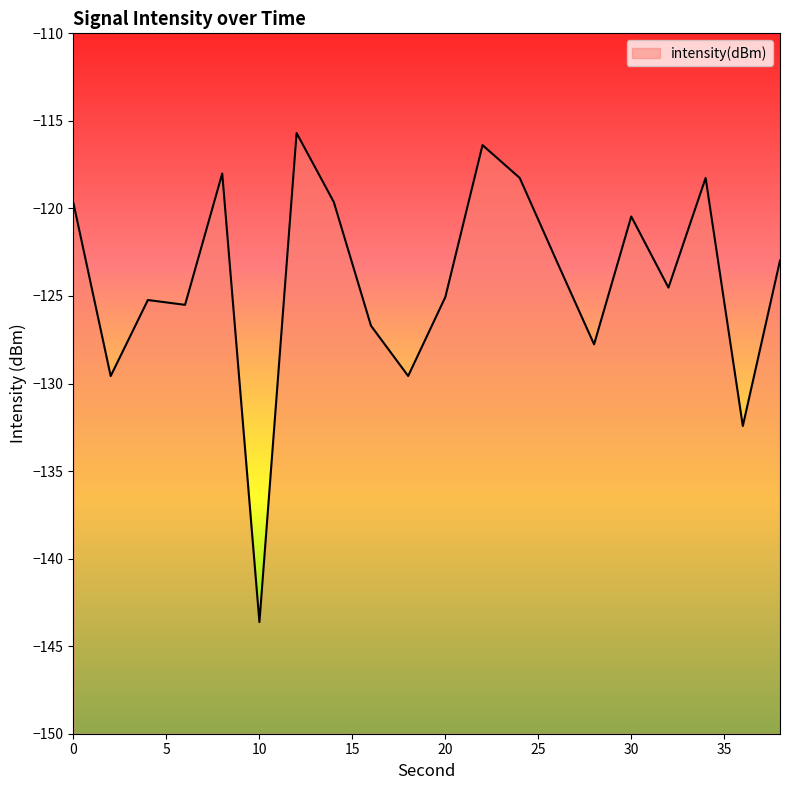

List the labels in order of value, largest first.

12, 22, 8, 24, 34, 14, 0, 30, 38, 26, 32, 20, 4, 6, 16, 28, 18, 2, 36, 10